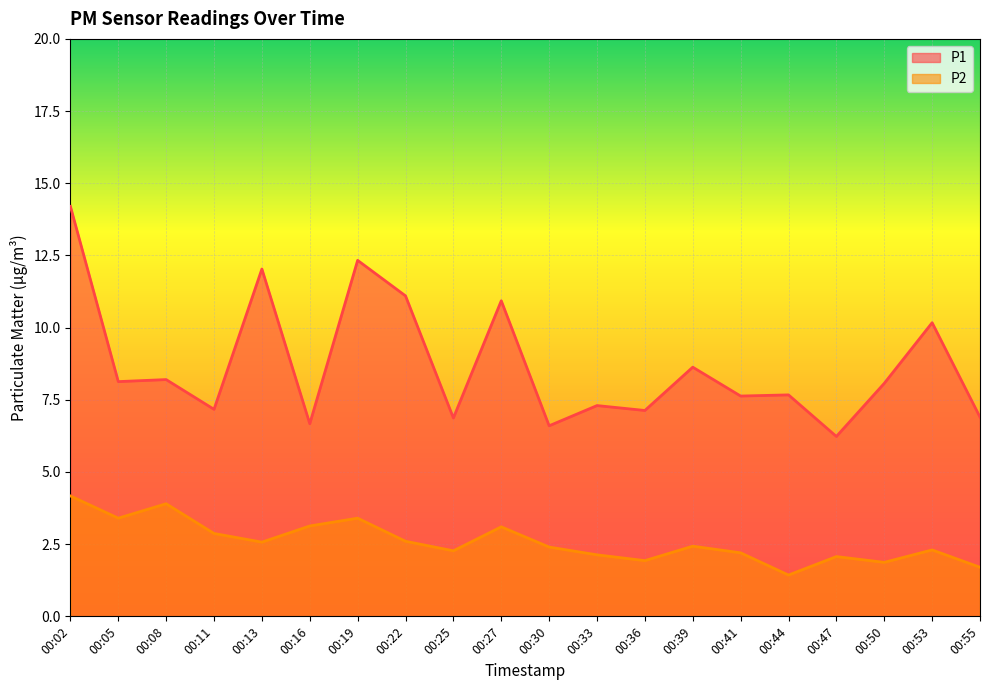

How many data points in P2 are less than 2?

4